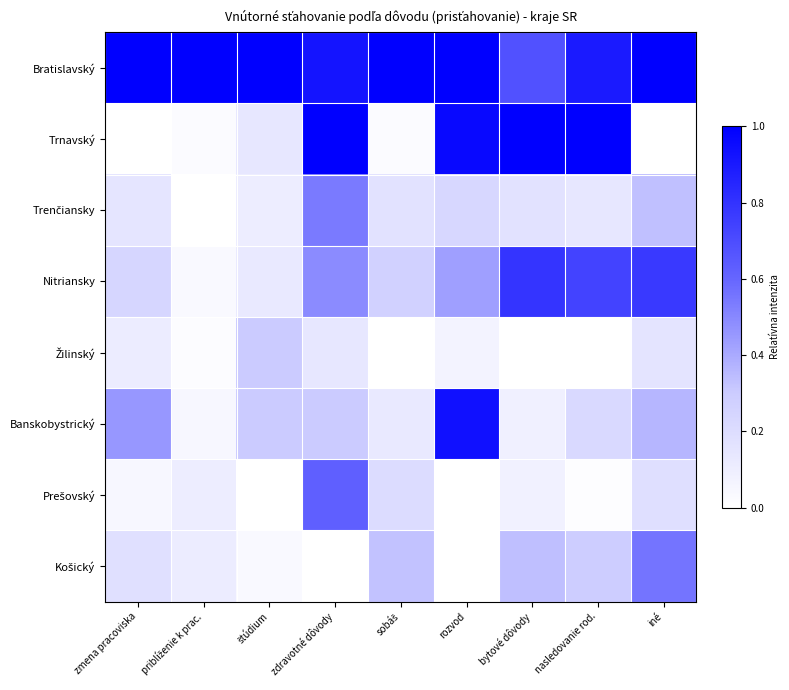

How many series are shown in this chart?

8